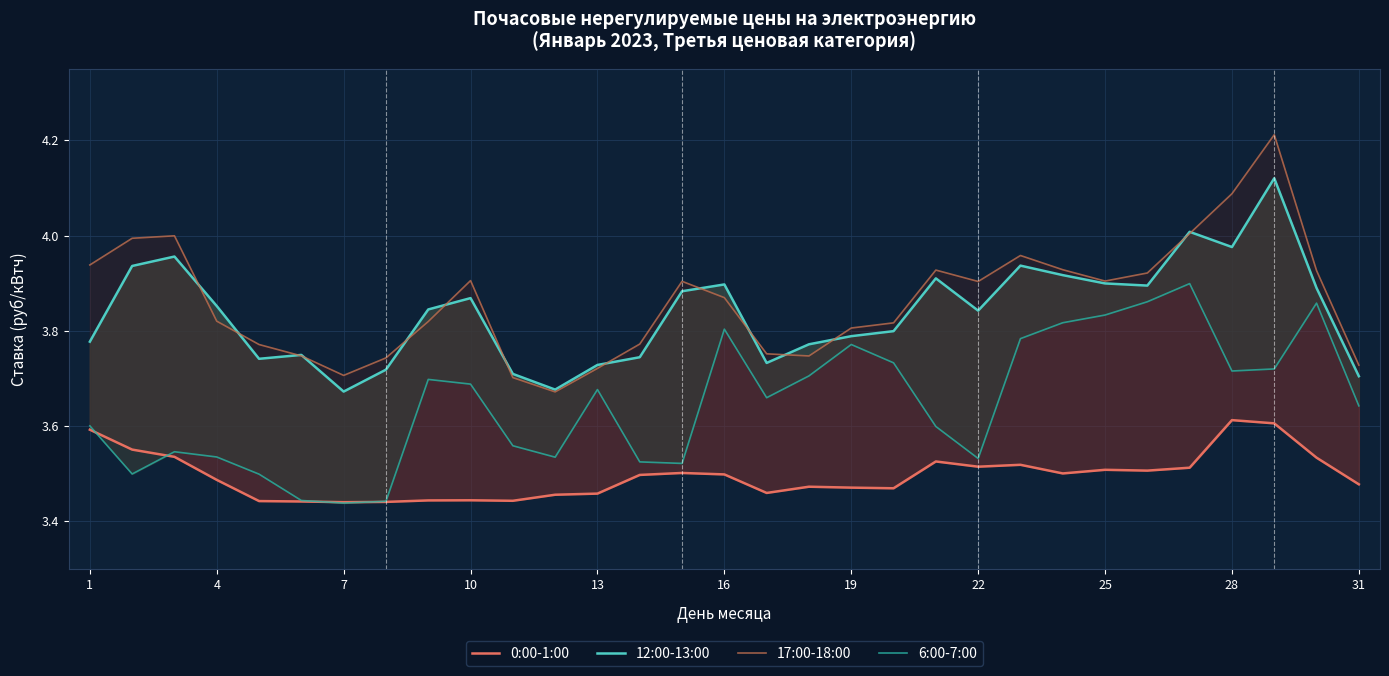

What is the value of the 12:00-13:00 point at the 4th from the left?

3.9